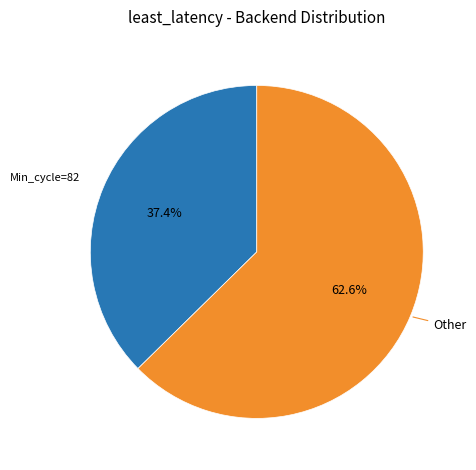

Is there any slice that represents more than half of the pie?

Yes